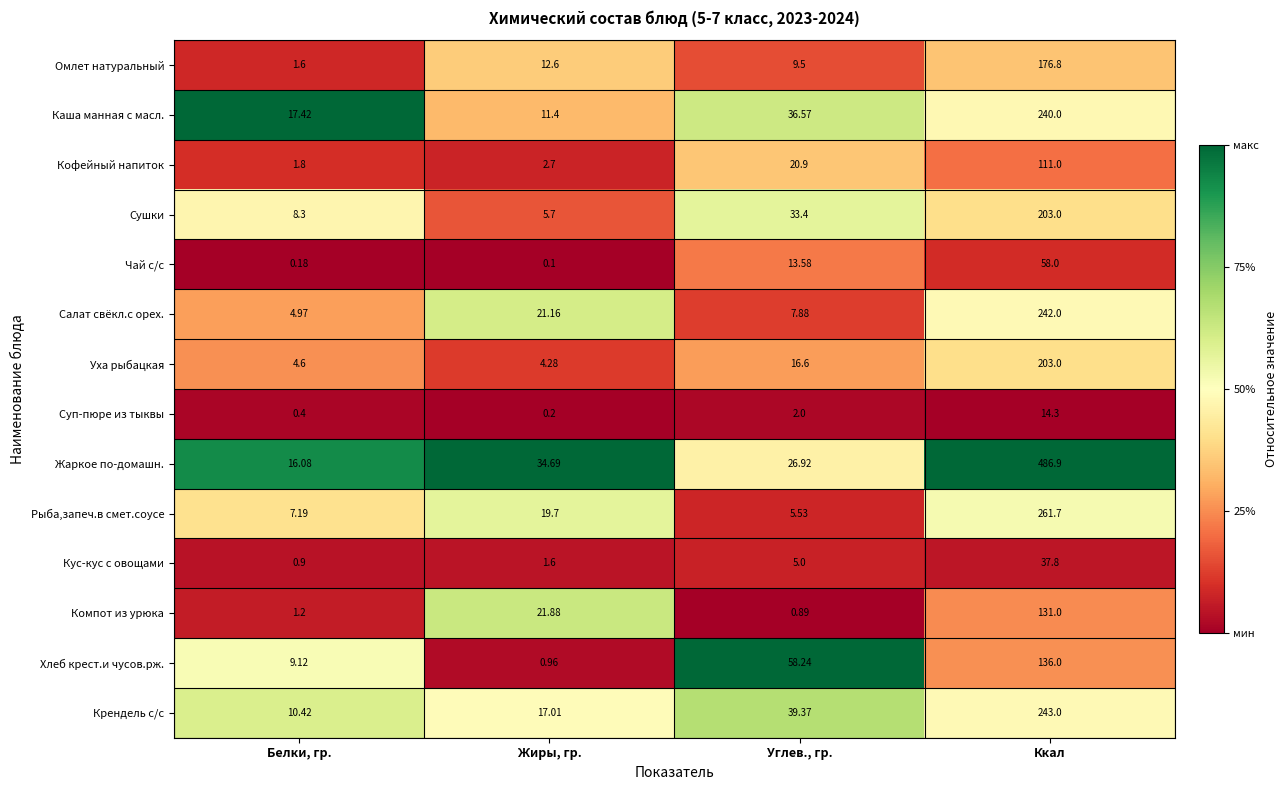

Which series has the largest total across all categories?

Жаркое по-домашн.